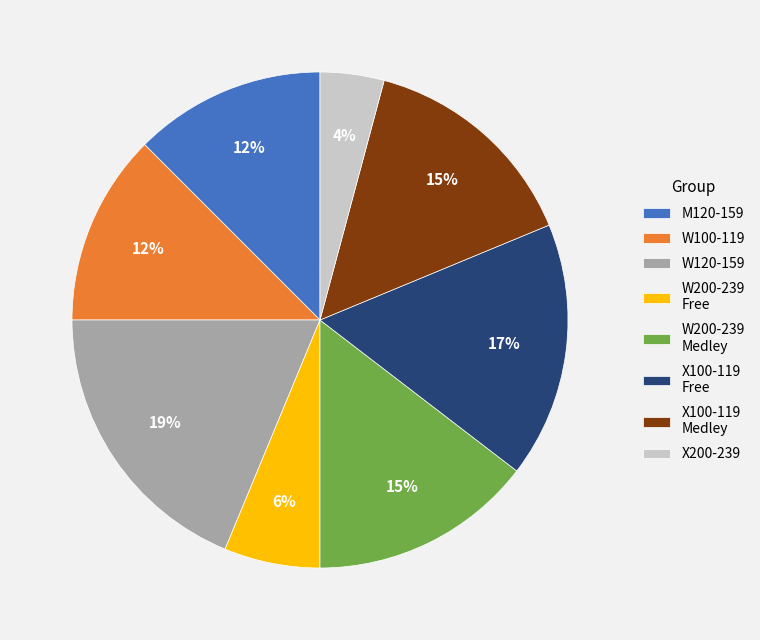

What is the ratio of the value at W200-239 Free to the value at W200-239 Medley?

0.4